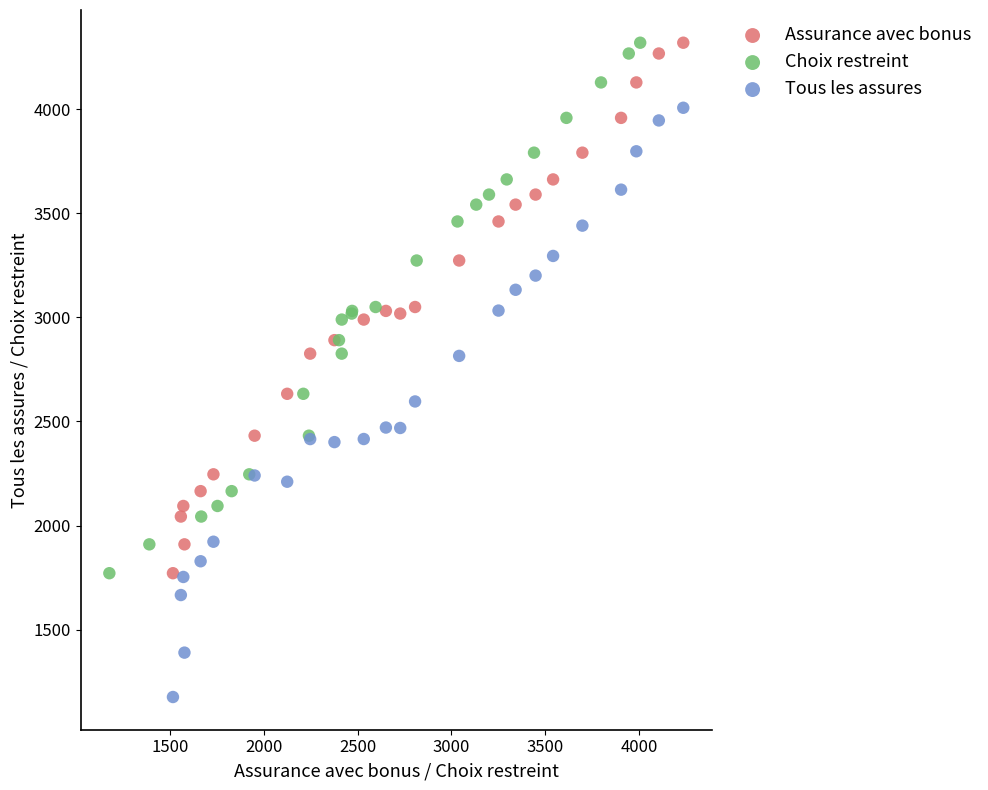

Which series has the widest spread of Y values?

Tous les assures